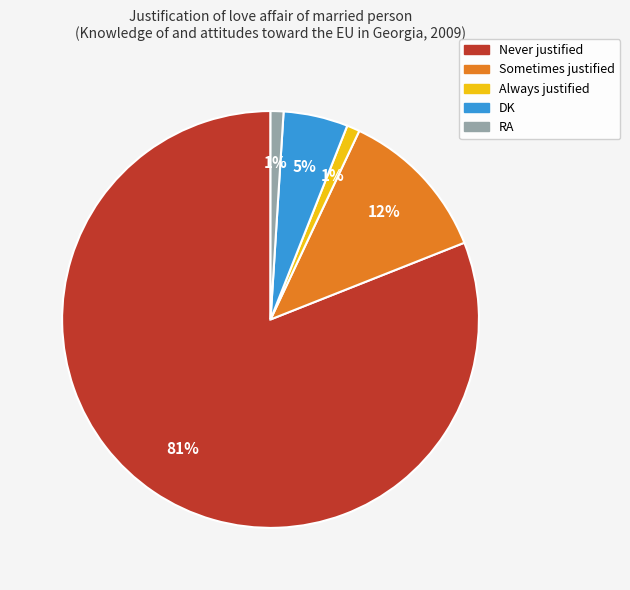

Do Sometimes justified and RA together represent more than half of the pie?

No